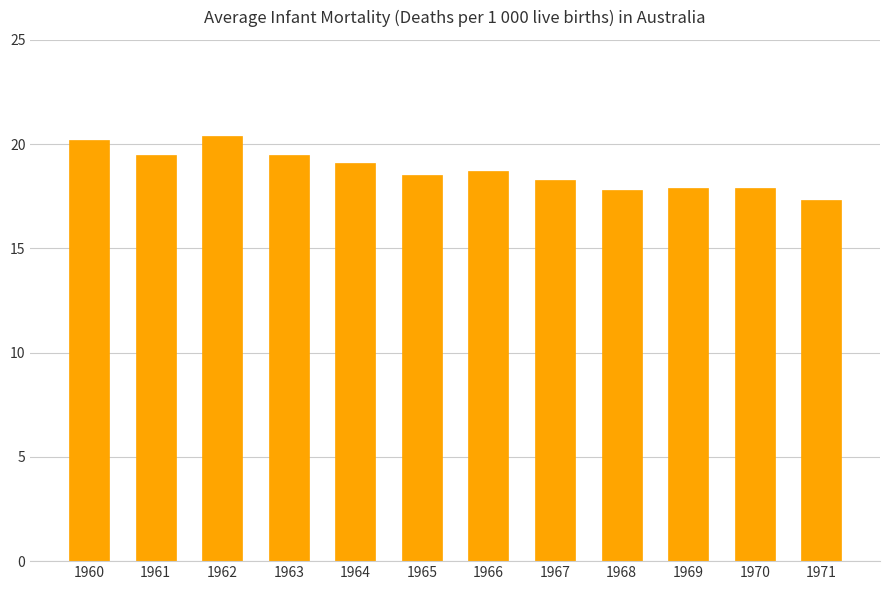

The value at 1971 is 17.3. True or false?

True